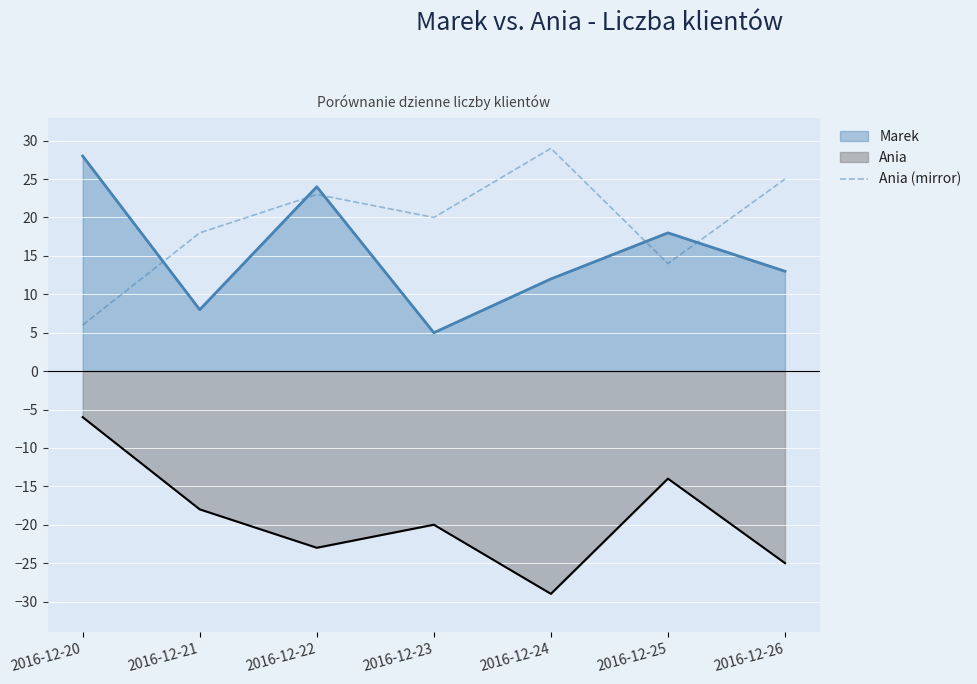

Which category has the highest value across all series?

2016-12-24